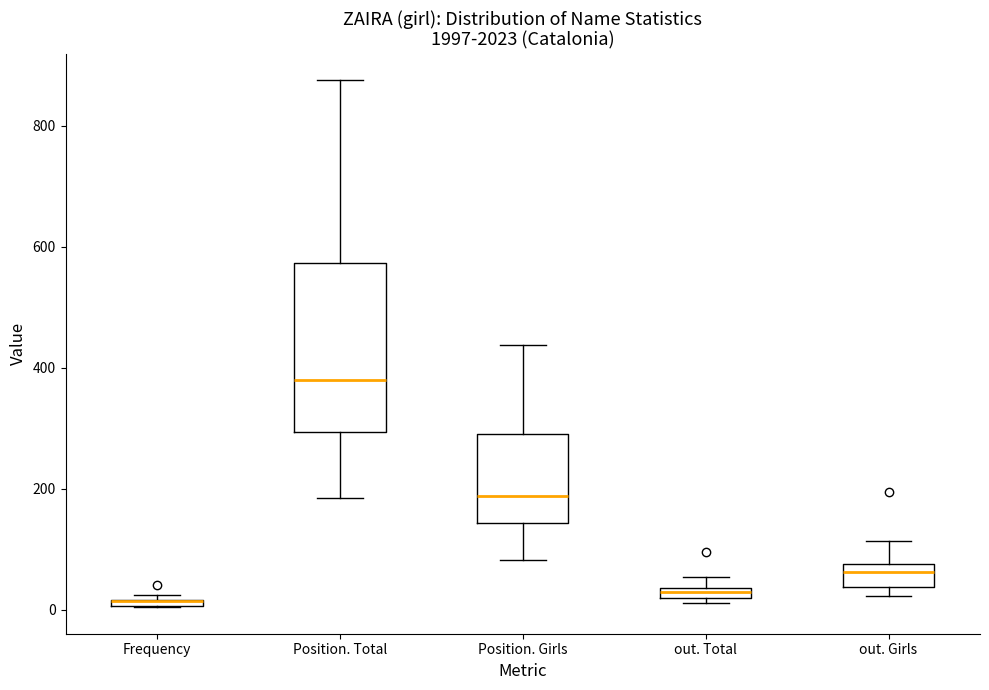

Comparing the boxes themselves (not the whiskers), which one is the tallest?

Position. Total